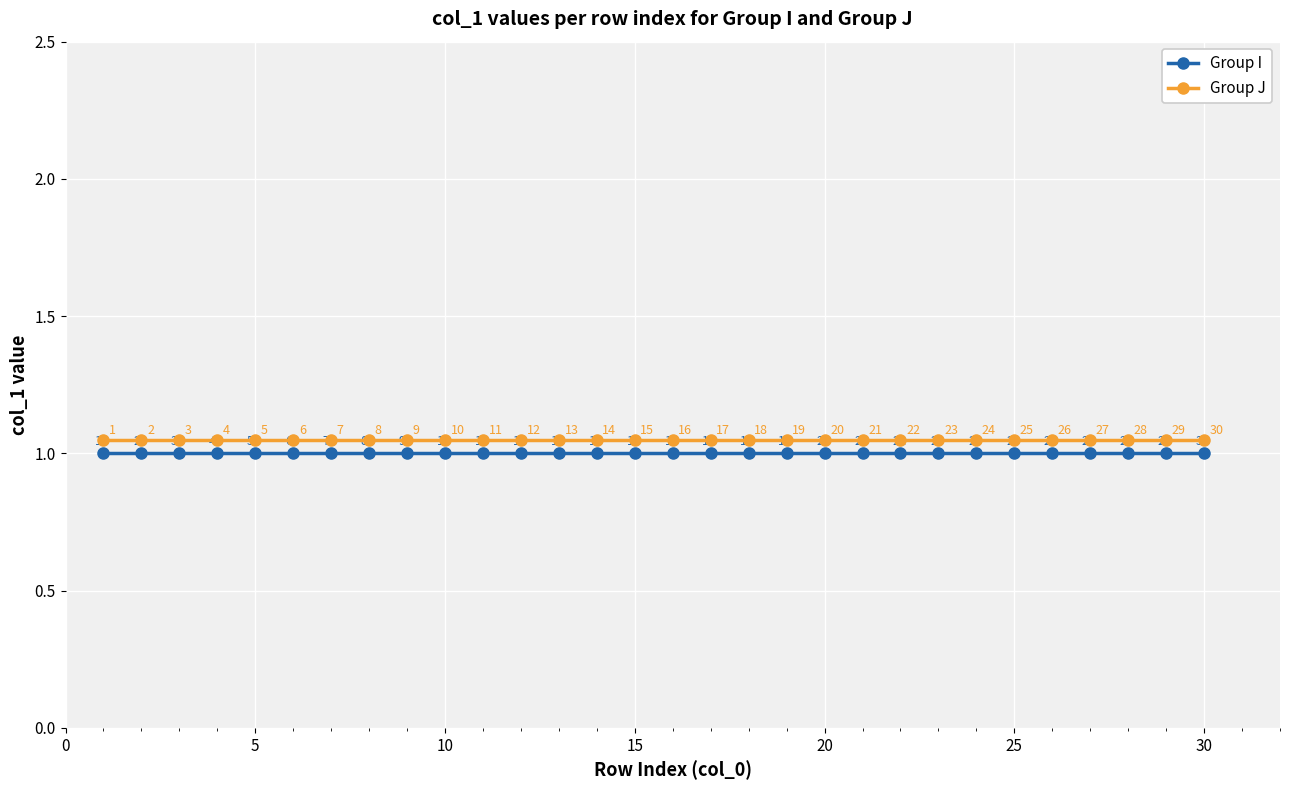

What is the smallest value displayed?

1.0